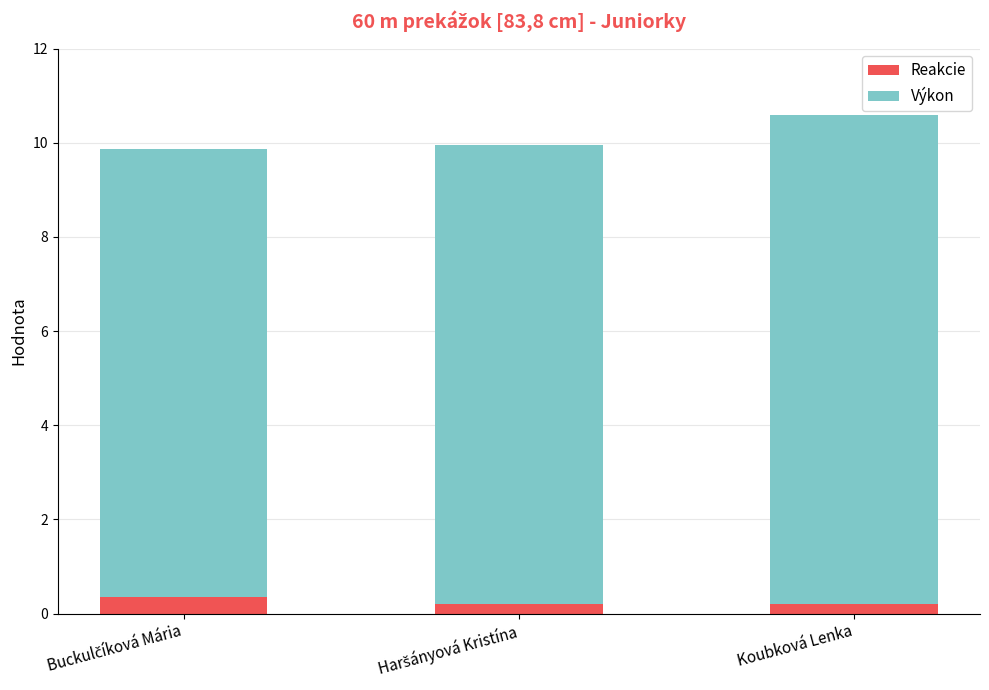

Are the bars grouped side by side (vs. stacked)?

No